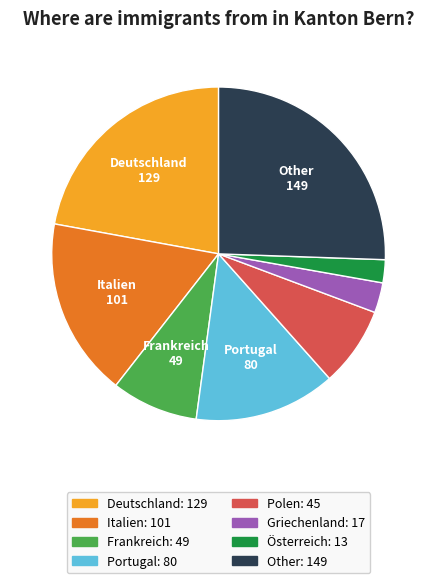

Rank the categories by value from lowest to highest.

Österreich, Griechenland, Polen, Frankreich, Portugal, Italien, Deutschland, Other